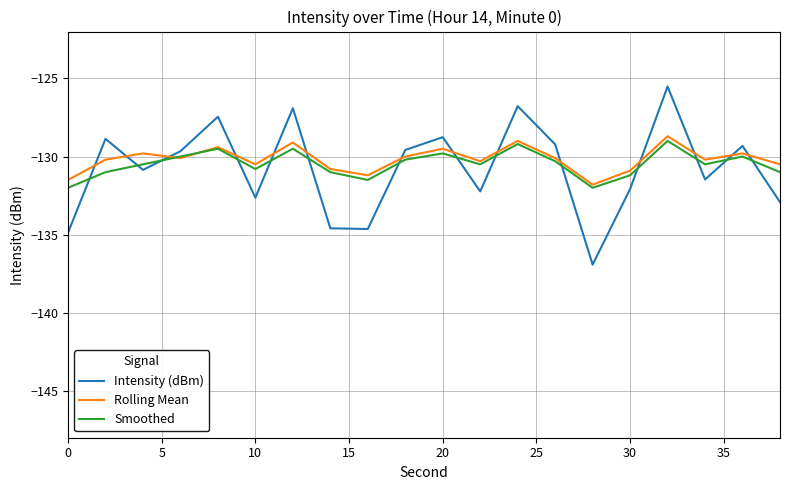

What is the minimum value for Rolling Mean?

-131.8